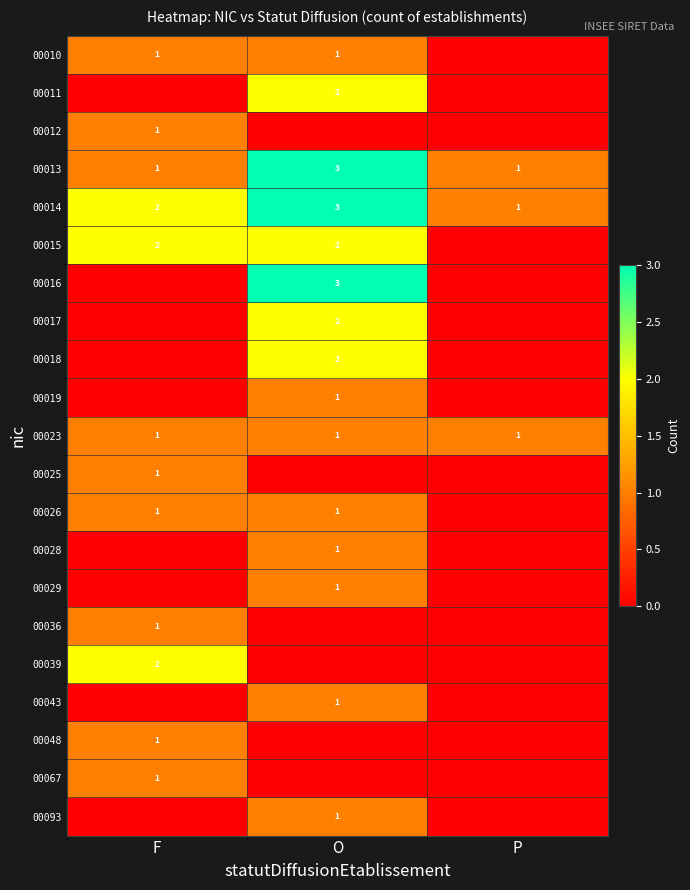

What is the spread (max minus min) of values at F?

2